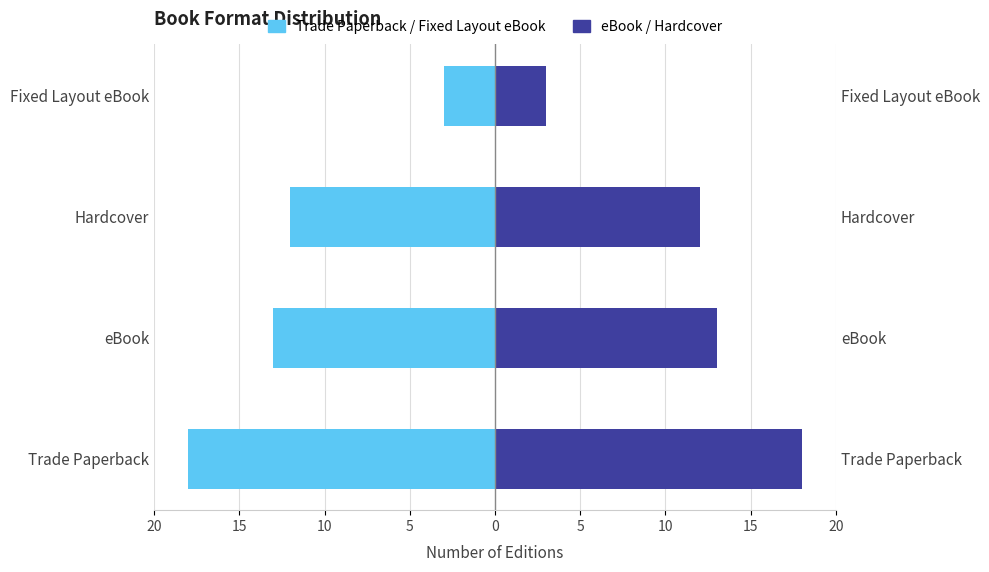

The value of Count (right) at eBook is 4. True or false?

False